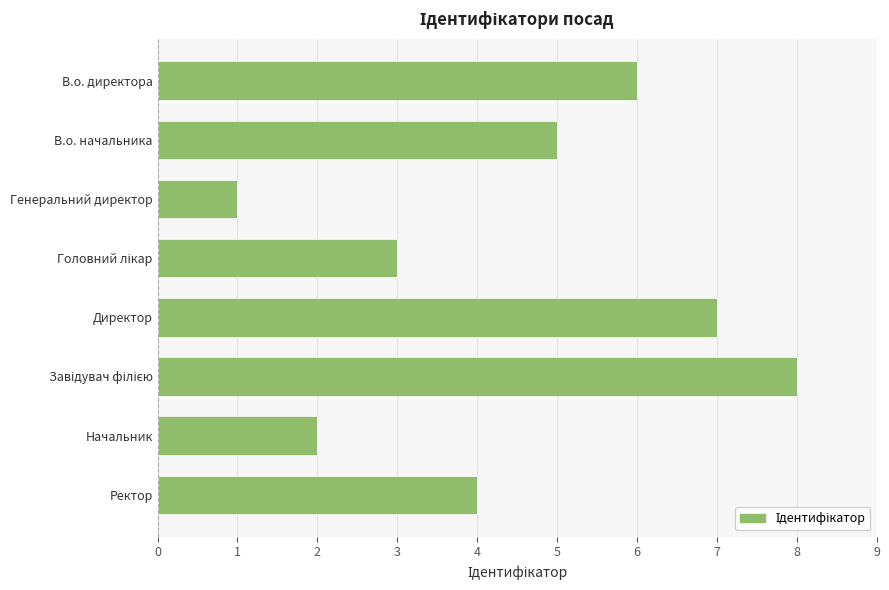

What position from the top is В.о. начальника?

2